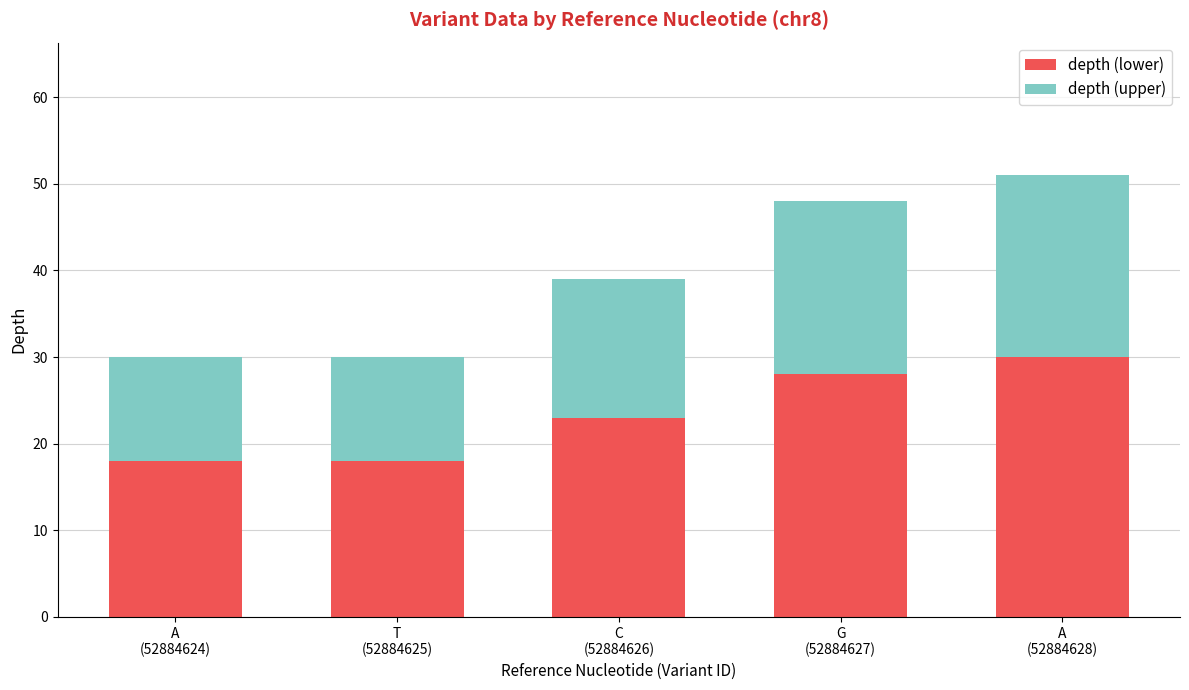

What is the minimum value for depth (lower)?

18